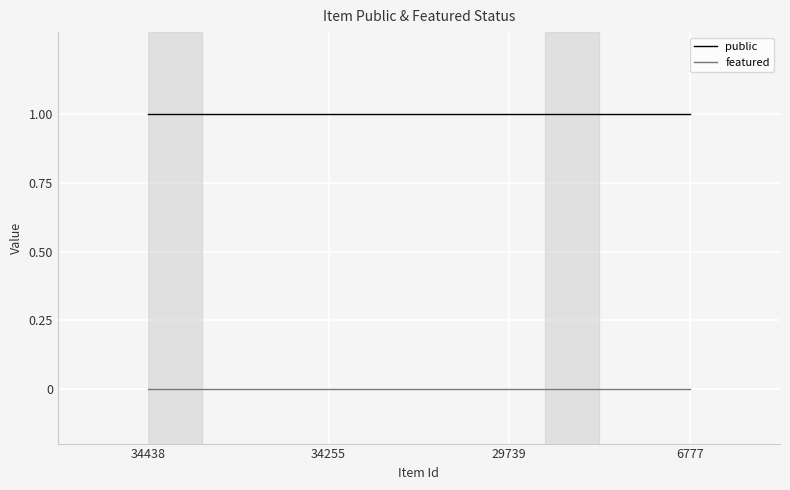

Reading right to left, list all the values displayed in this chart.

public: 1	1	1	1
featured: 0	0	0	0